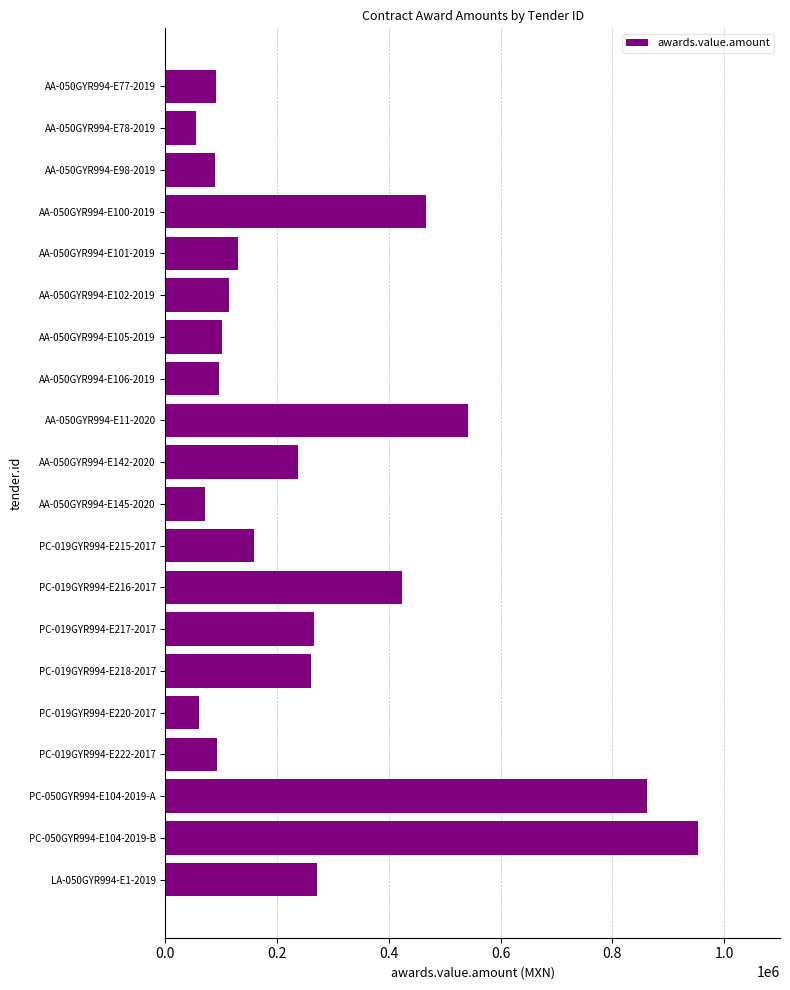

Are the bars horizontal?

Yes